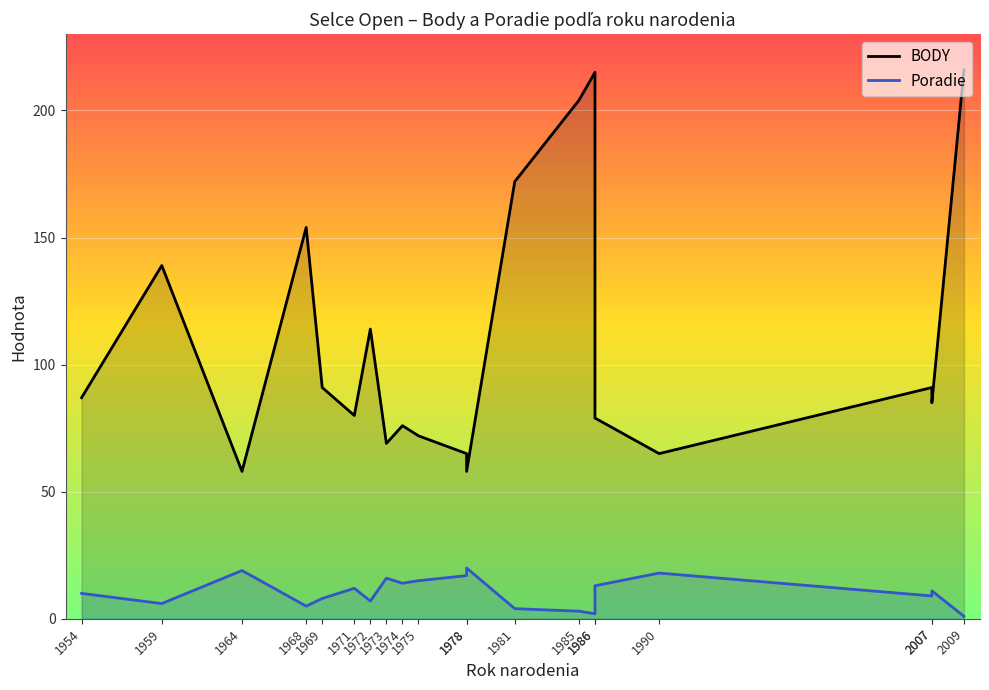

True or false: BODY has a value of 154 at 1968.

True